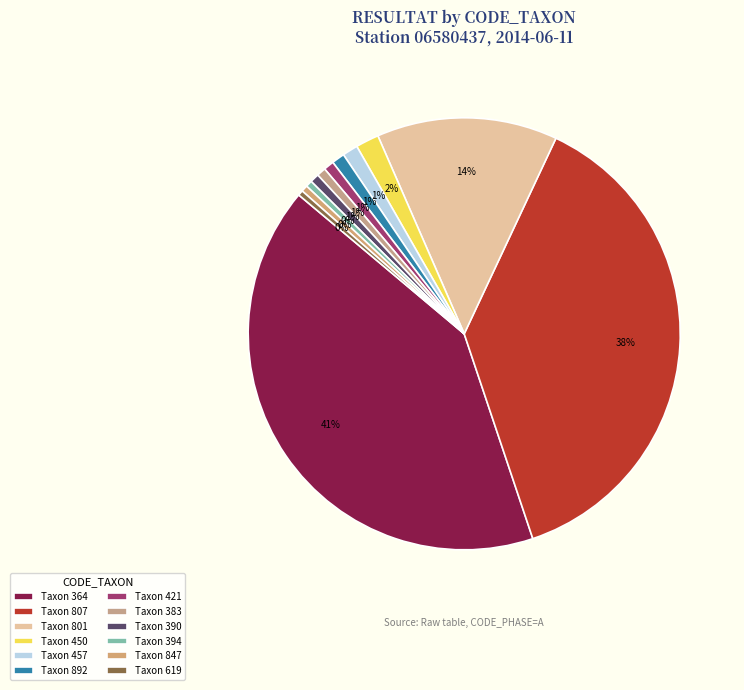

How many slices are in this pie chart?

12